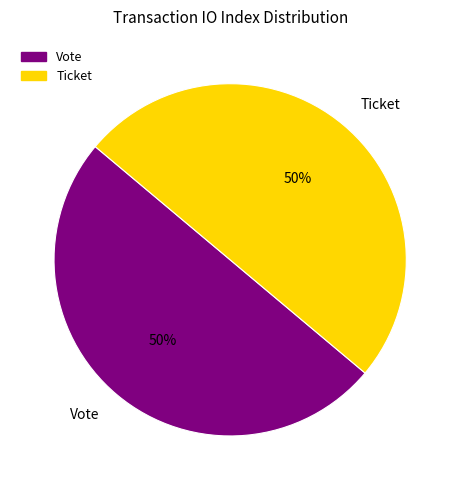

Combined, do Vote and Ticket account for over 50%?

Yes